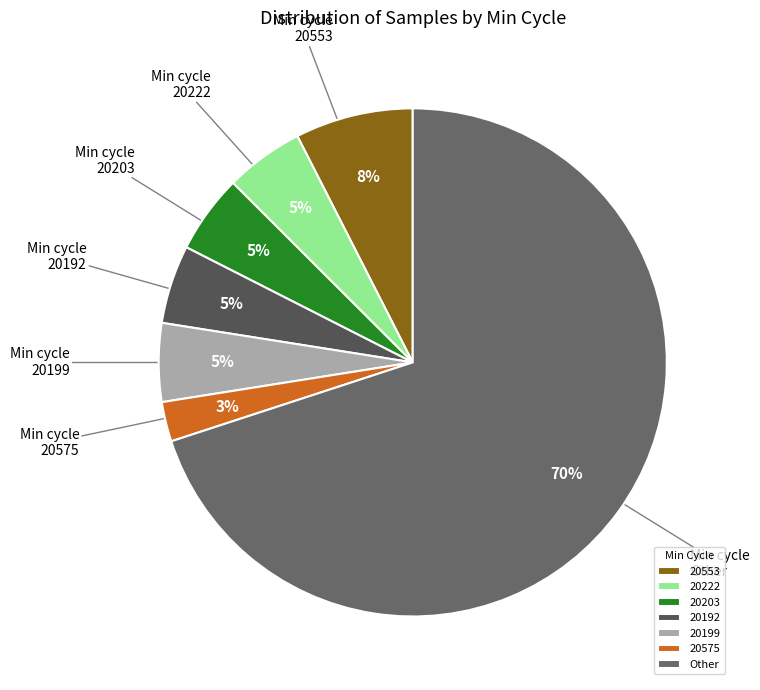

How many slices are in this pie chart?

7